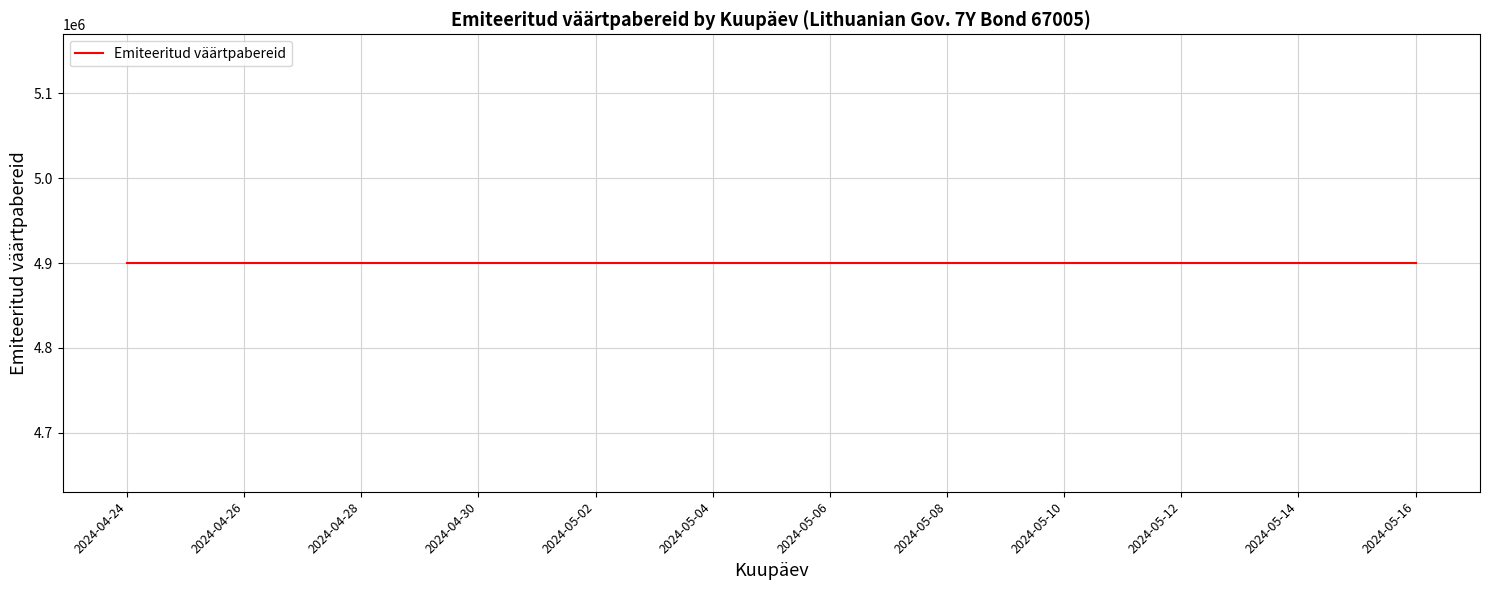

Which series has the largest total across all categories?

Emiteeritud väärtpabereid